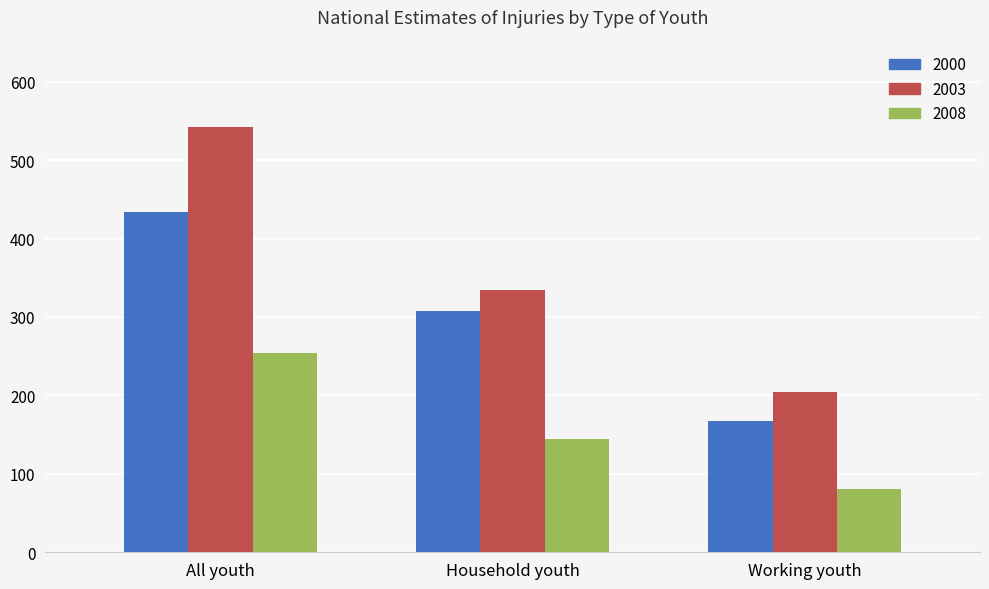

What is the minimum value for 2003?

204